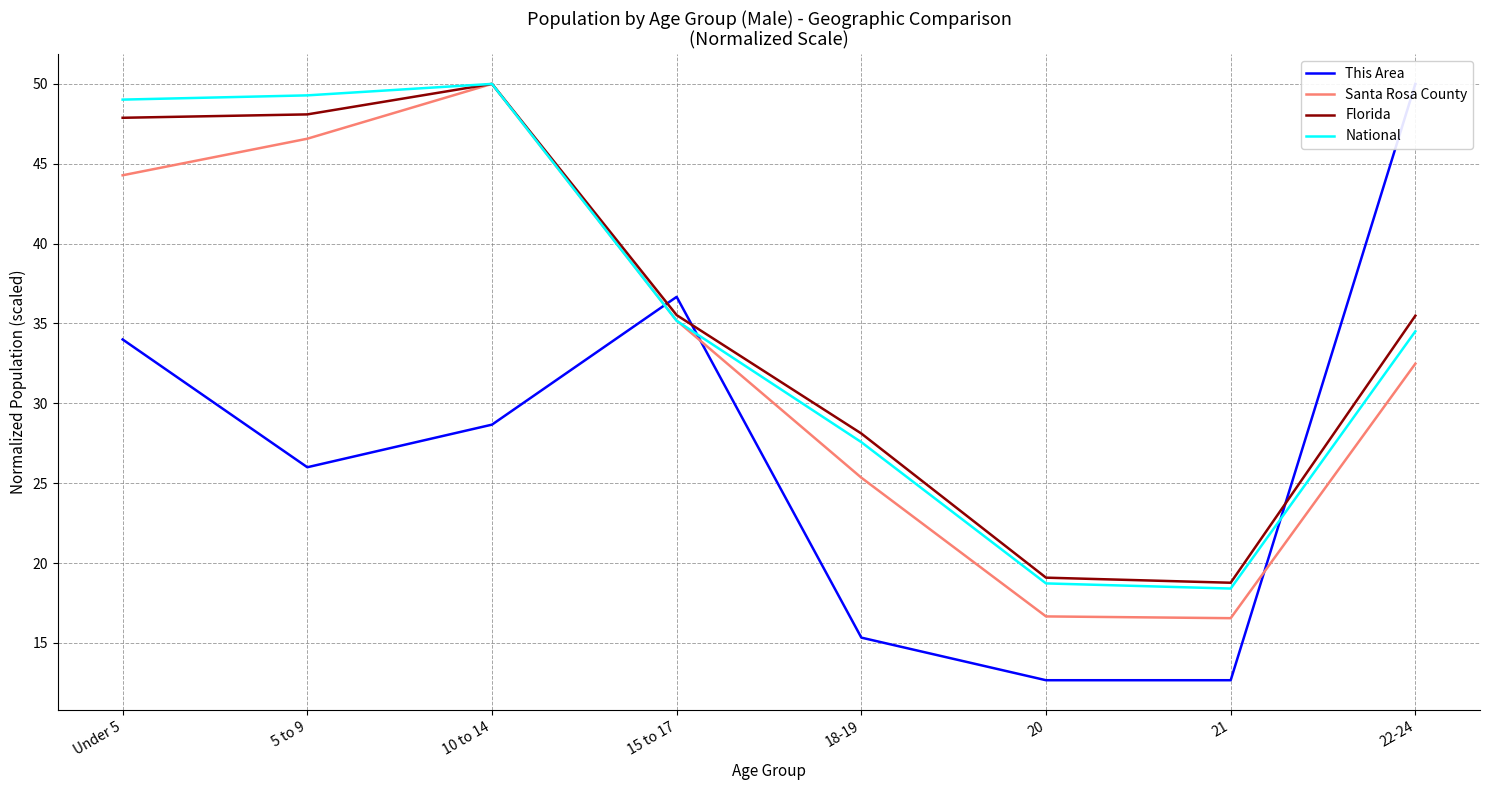

Reading left to right, extract all data points from this chart.

This Area: 34.0	26.0	28.7	36.7	15.3	12.7	12.7	50.0
Santa Rosa County: 44.3	46.6	50.0	35.2	25.3	16.7	16.6	32.5
Florida: 47.9	48.1	50.0	35.5	28.1	19.1	18.8	35.5
National: 49.0	49.3	50.0	35.2	27.6	18.7	18.4	34.5